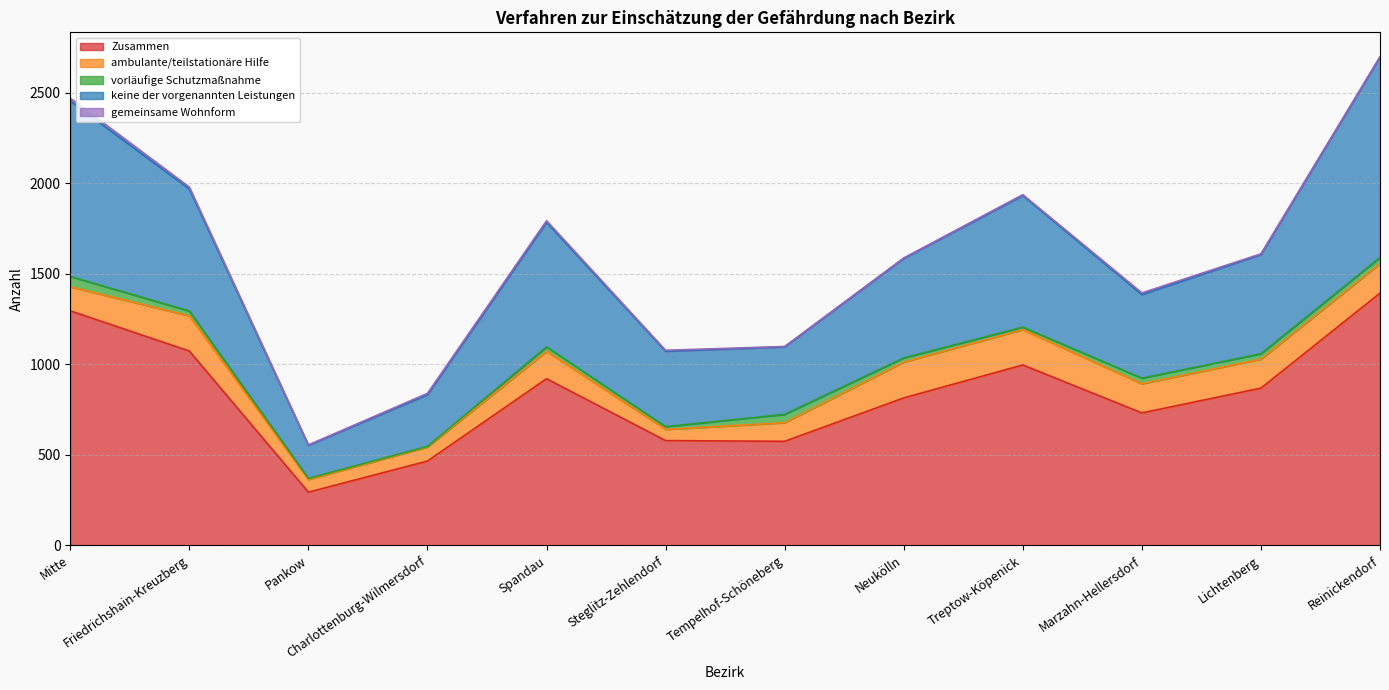

How many lines are shown in the chart?

5